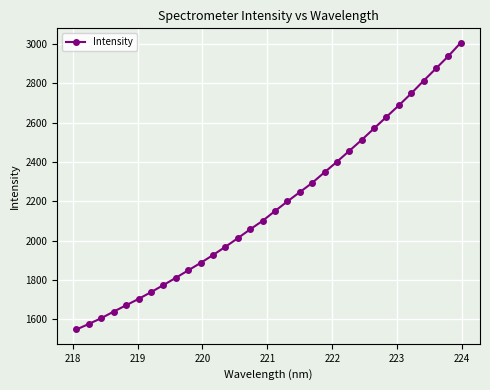

What is the difference between the second highest and second lowest values?

1361.7